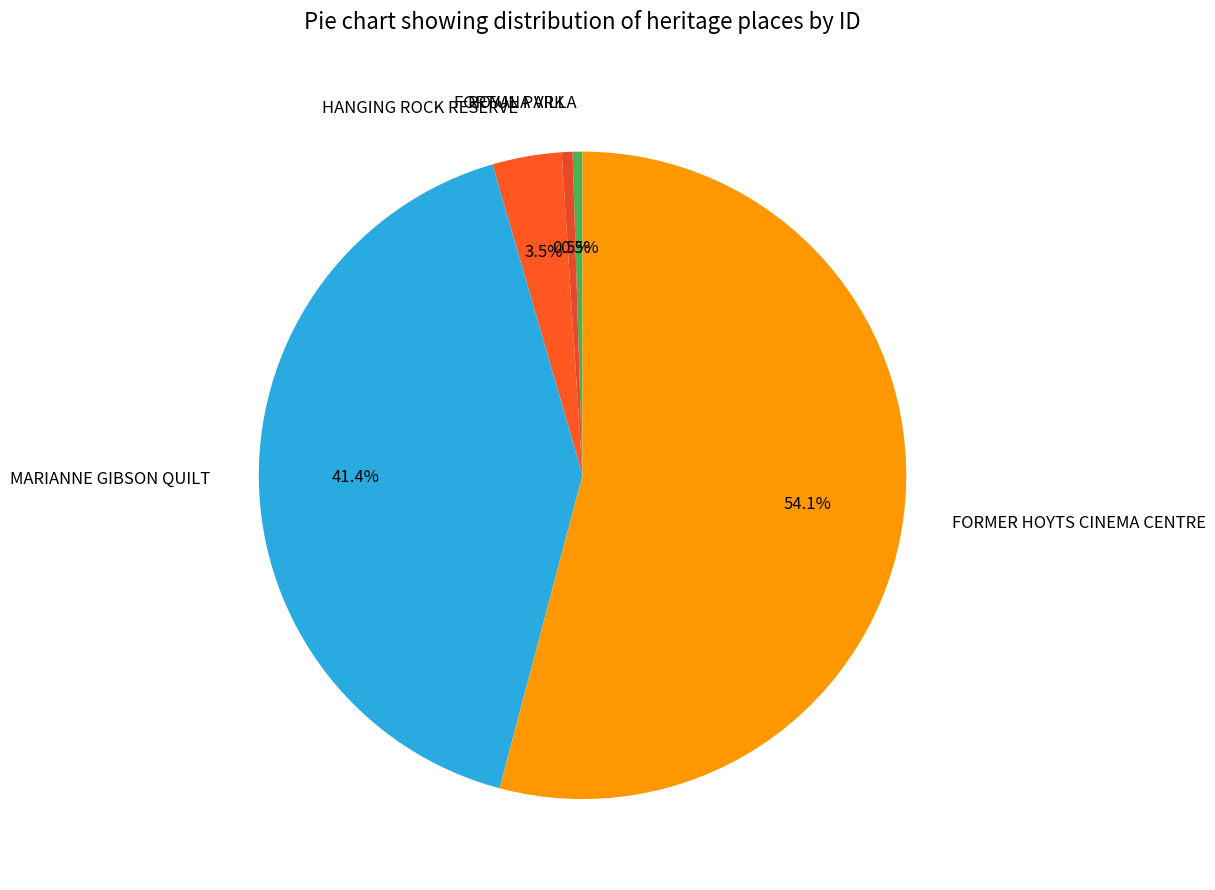

What percentage do HANGING ROCK RESERVE and FORMER HOYTS CINEMA CENTRE together represent?

57.6%